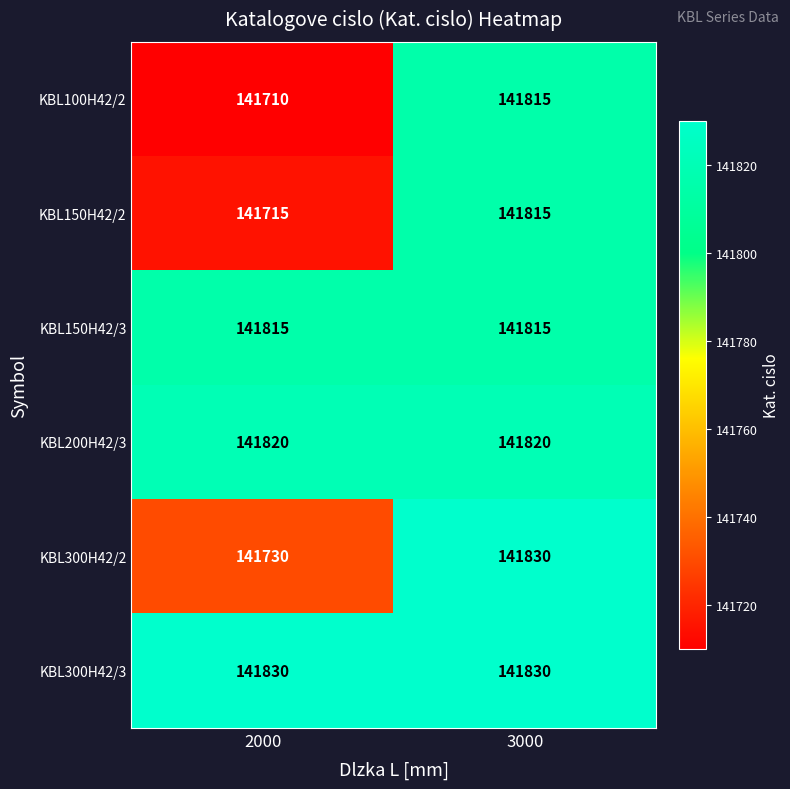

The KBL150H42/2 series shows 32594 at 2000. True or false?

False